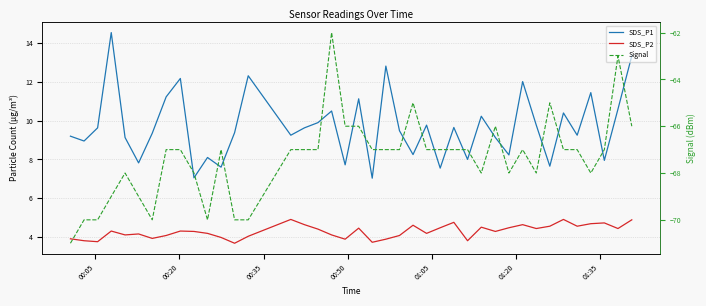

What is the lowest value of the SDS_P1 series?

7.0